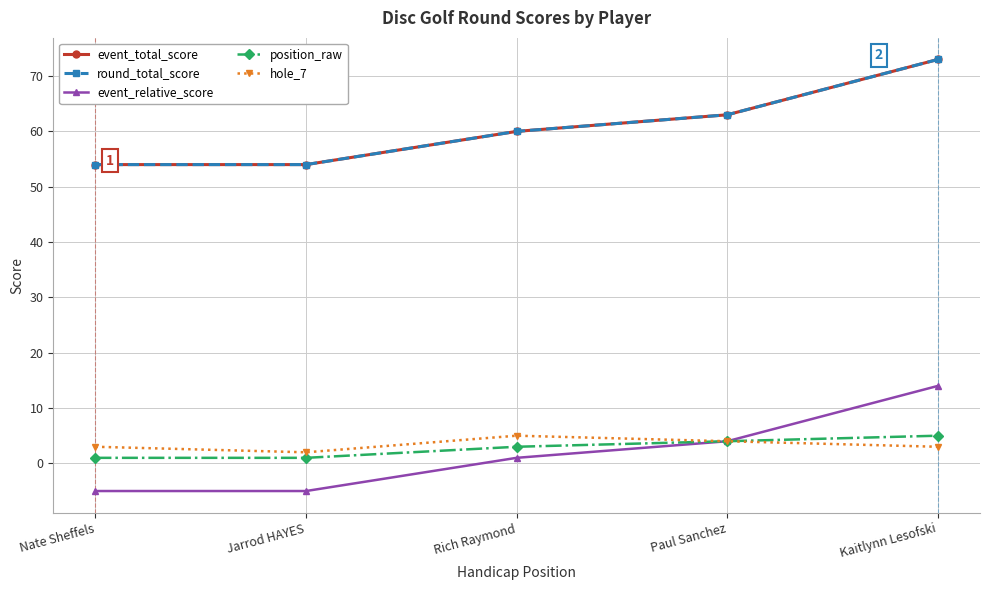

Where does the hole_7 series first go above 3?

Rich Raymond